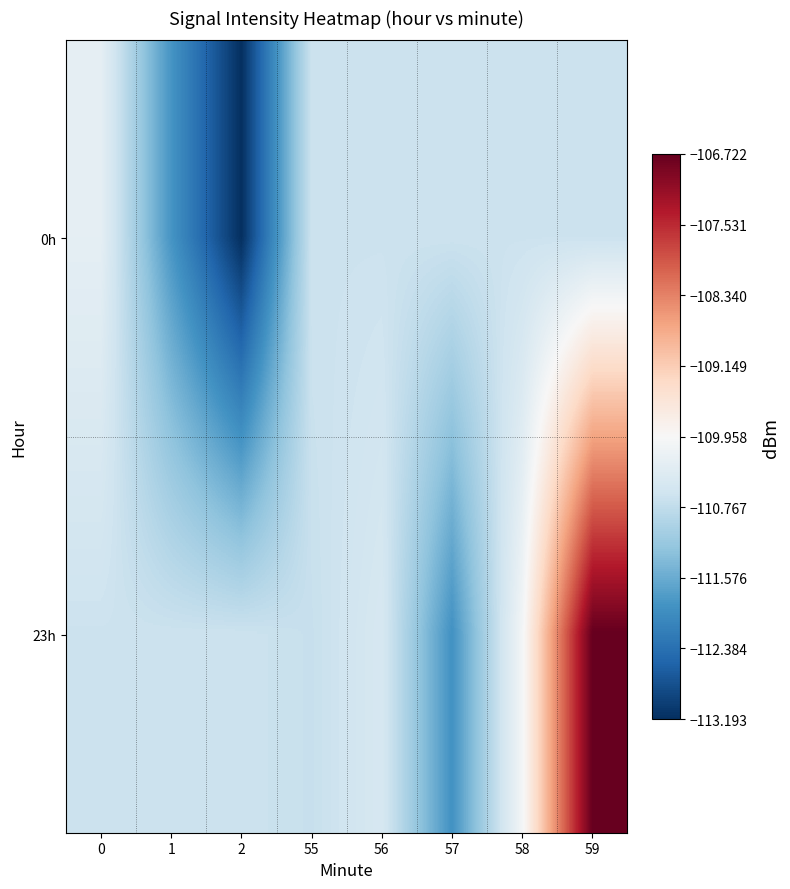

Rank the series at 57 from highest to lowest value.

0h, 23h